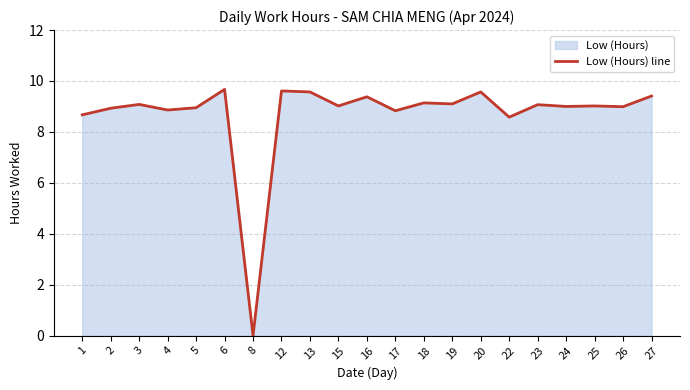

What is the maximum value shown in the chart?

9.7